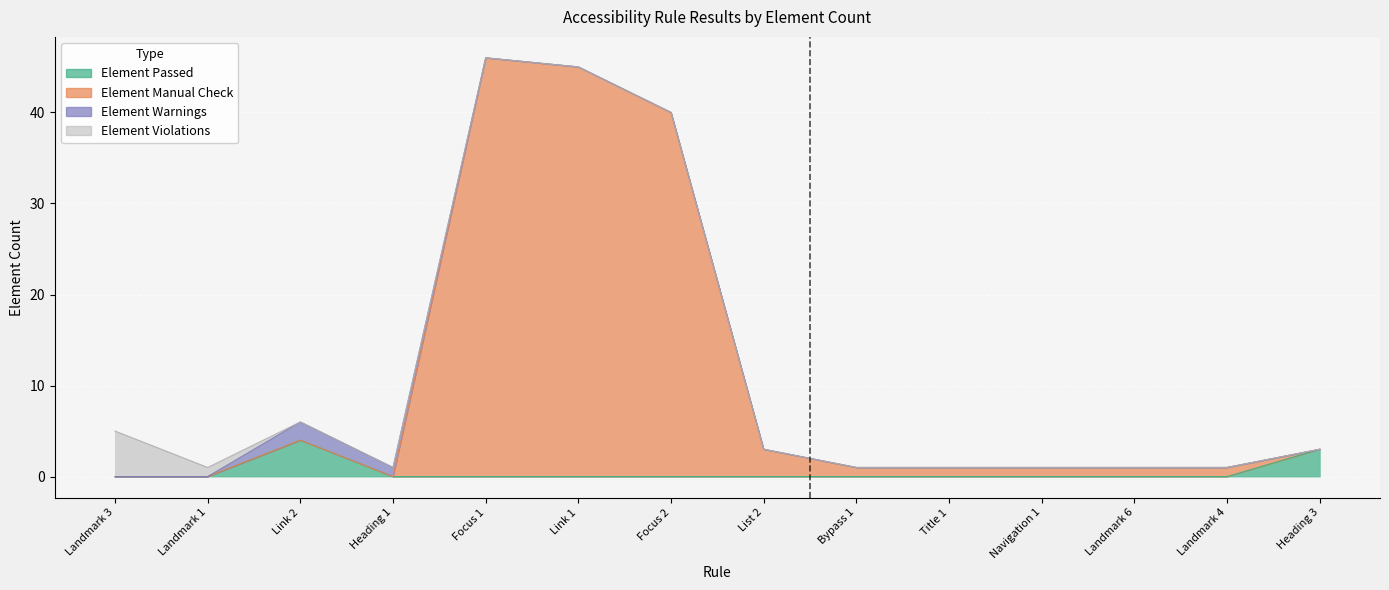

What is the sum of the Element Manual Check values at Landmark 6 and Navigation 1?

2